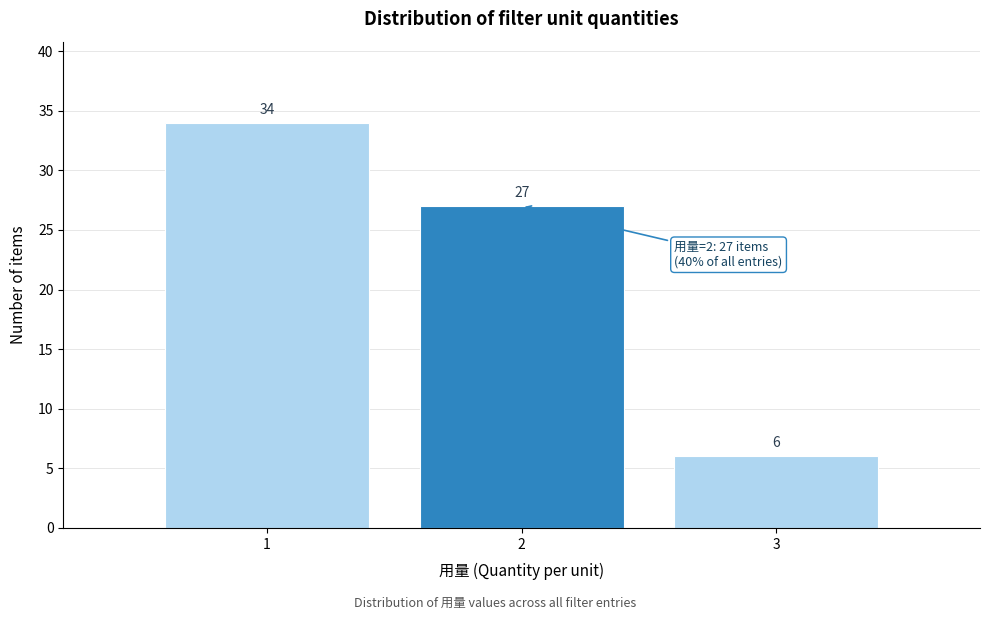

Reading left to right, transcribe this chart: for each bar, give the range it covers on the x-axis and its height.

0.5 to 1.5: 34
1.5 to 2.5: 27
2.5 to 3.5: 6